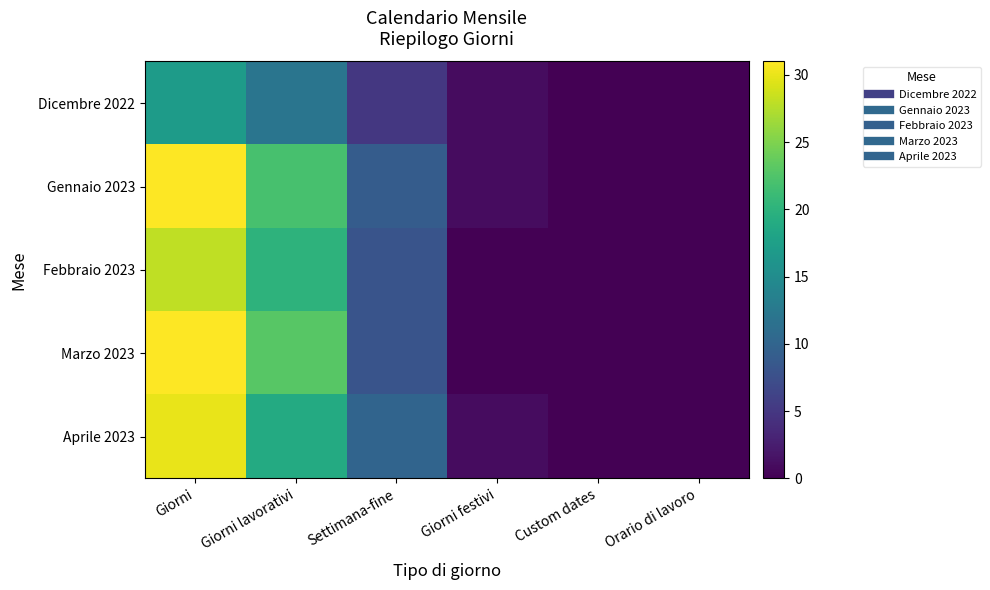

Reading left to right, what are all the values shown in this chart?

Dicembre 2022: Giorni=17	Giorni lavorativi=12	Settimana-fine=5	Giorni festivi=1	Custom dates=0	Orario di lavoro=0
Gennaio 2023: Giorni=31	Giorni lavorativi=22	Settimana-fine=9	Giorni festivi=1	Custom dates=0	Orario di lavoro=0
Febbraio 2023: Giorni=28	Giorni lavorativi=20	Settimana-fine=8	Giorni festivi=0	Custom dates=0	Orario di lavoro=0
Marzo 2023: Giorni=31	Giorni lavorativi=23	Settimana-fine=8	Giorni festivi=0	Custom dates=0	Orario di lavoro=0
Aprile 2023: Giorni=30	Giorni lavorativi=19	Settimana-fine=10	Giorni festivi=1	Custom dates=0	Orario di lavoro=0